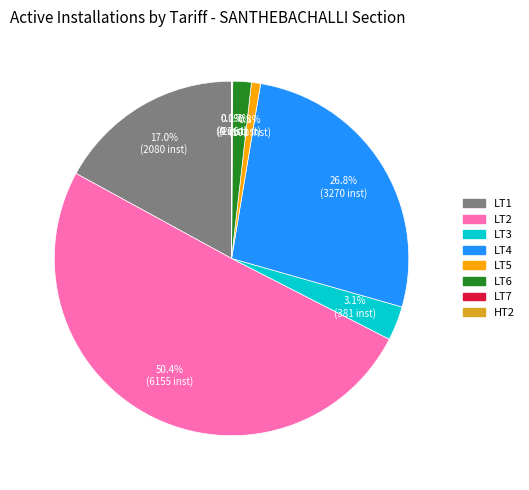

What percentage is the LT2 slice, to the nearest percent?

50%